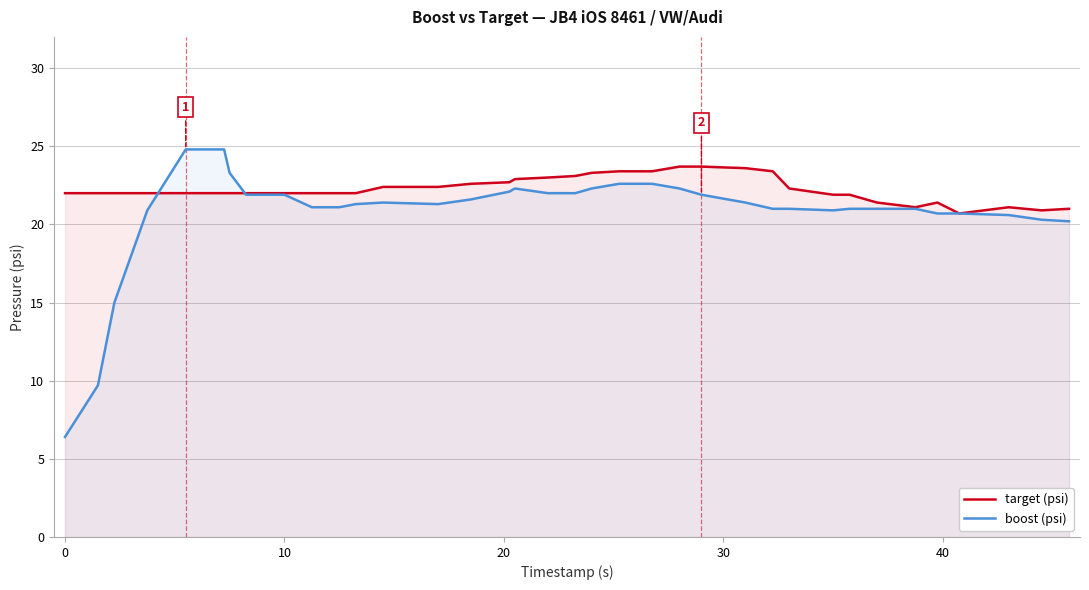

How many distinct data groups are displayed?

2